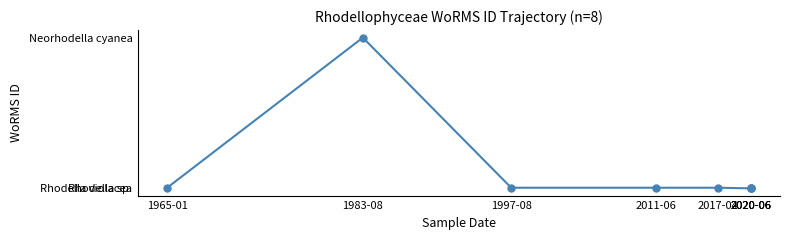

Rank the categories by value from highest to lowest.

1983-08, 1965-01, 1997-08, 2011-06, 2017-04, 2020-06, 2020-06, 2020-06